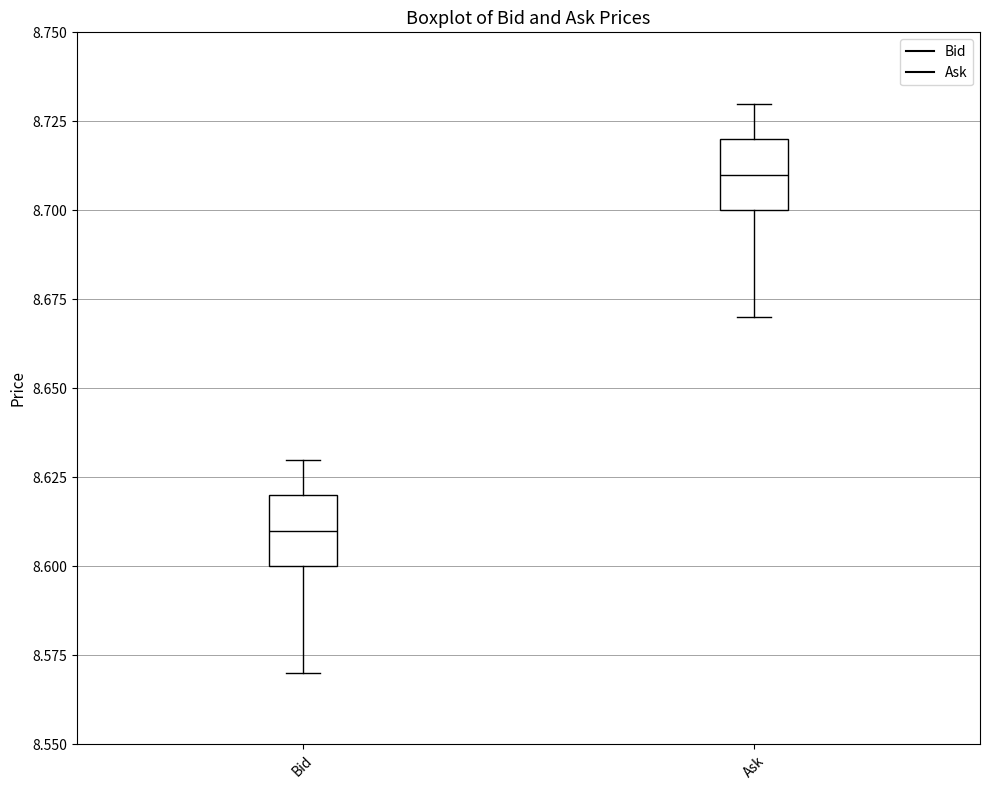

Reading left to right, read every box against the y-axis: the position of its median line, the range the box covers, and the ends of its whiskers. The values are not printed on the chart, so give them approximately, as read against the axis.

Bid: median 8.61, box 8.60 to 8.62, whiskers 8.57 to 8.63
Ask: median 8.71, box 8.70 to 8.72, whiskers 8.67 to 8.73